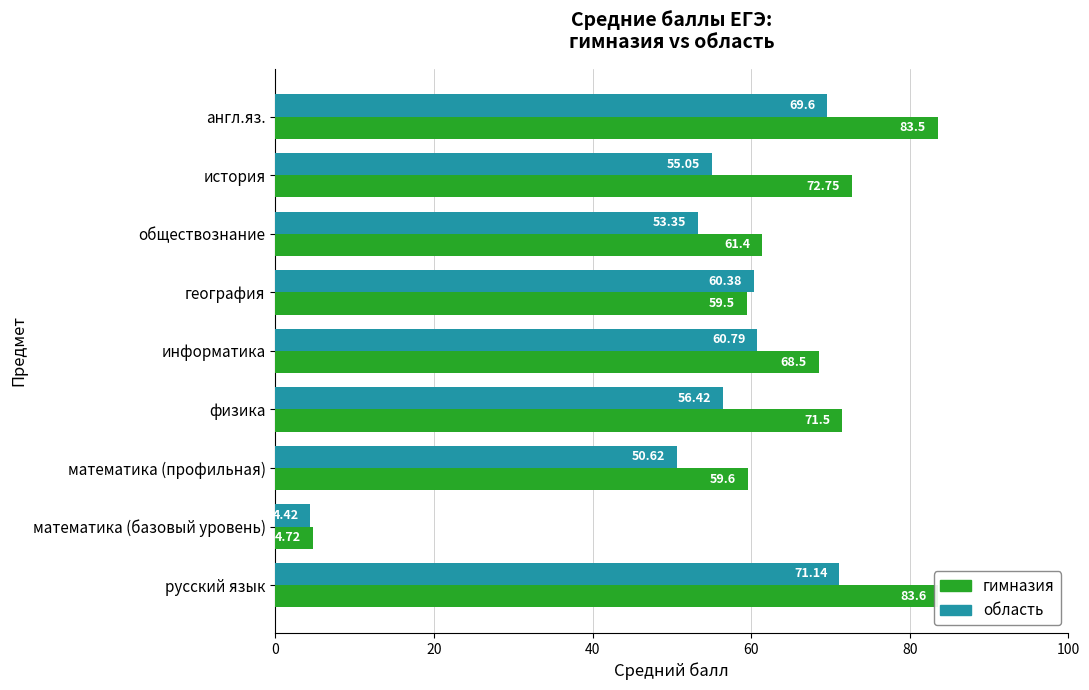

Rank the series by their average value, from lowest to highest.

область, гимназия